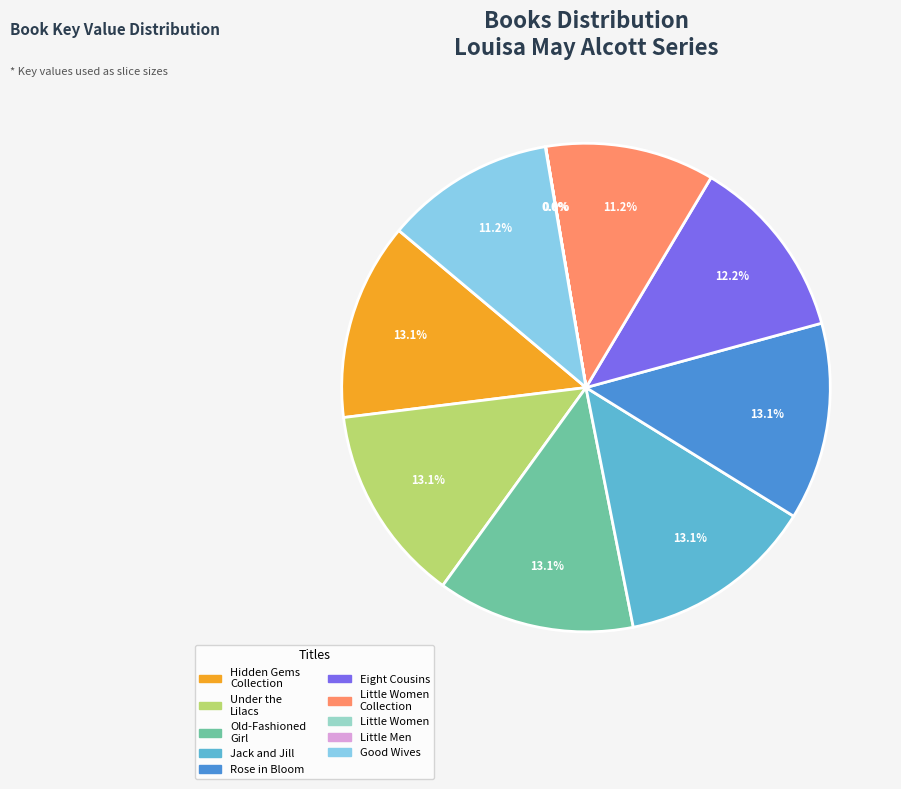

Is there a majority slice in this chart?

No